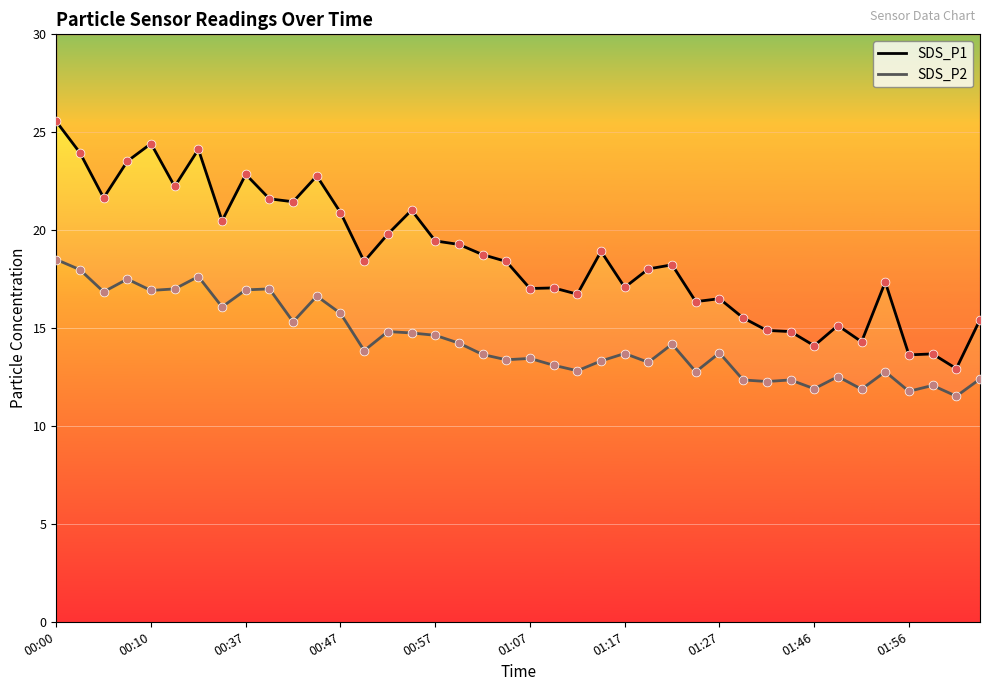

Which series has the largest Y range (max minus min)?

SDS_P1